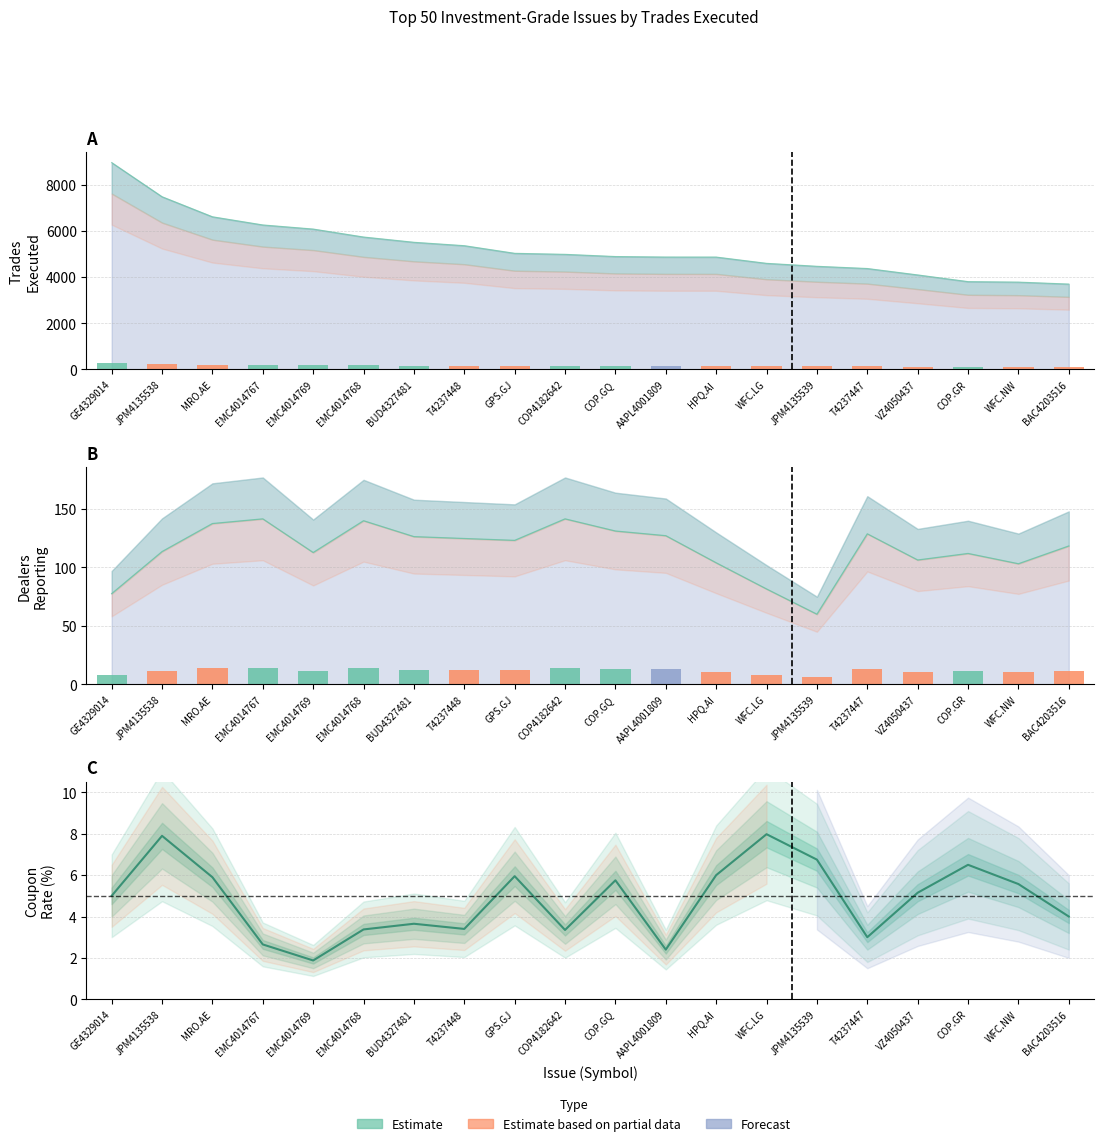

What is the greatest value displayed?

8960.0